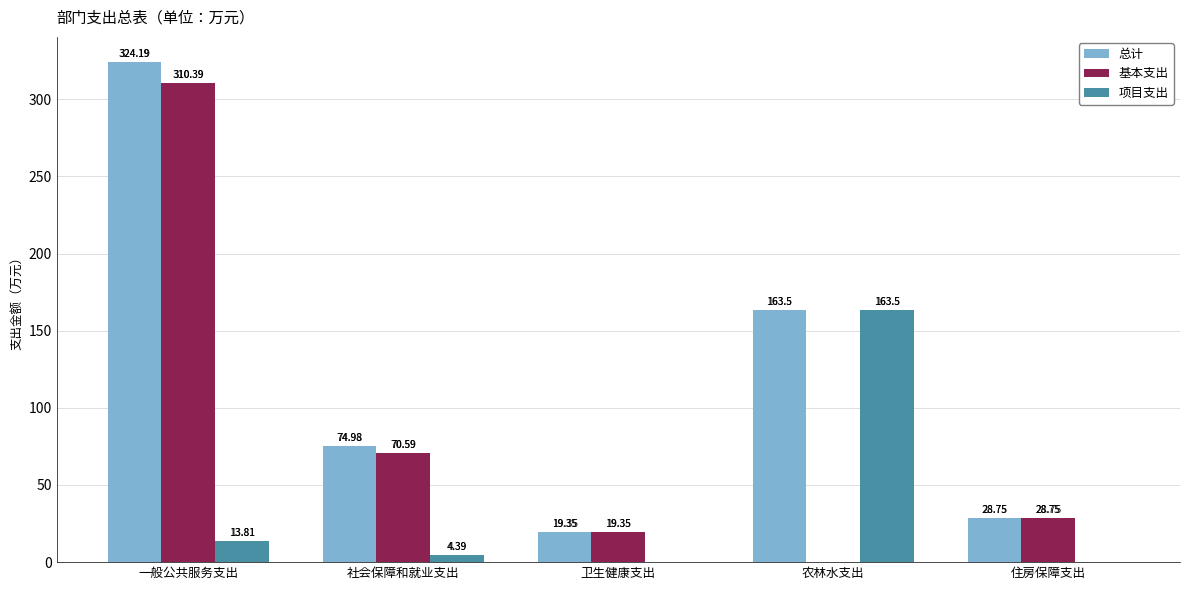

Where is 总计 nearest to the value 171?

农林水支出